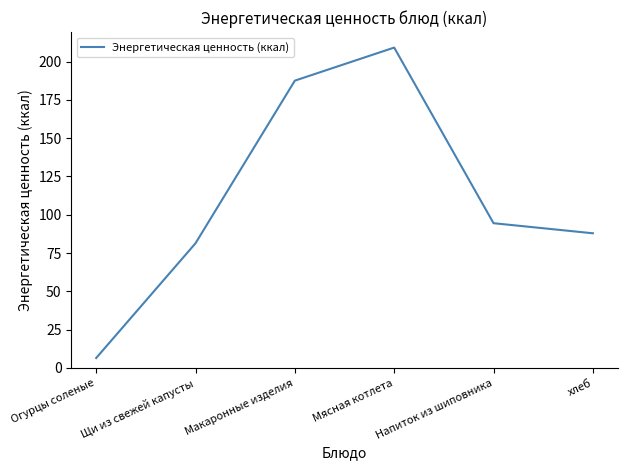

Reading left to right, extract all data points from this chart.

6.5	81.4	187.5	209.1	94.5	87.9